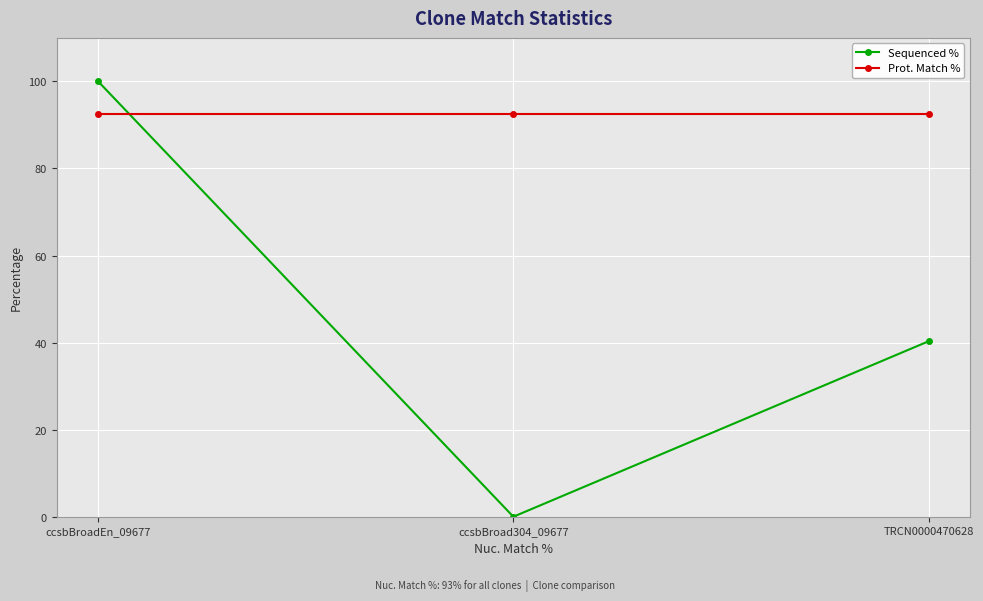

Which series has the largest range (max minus min)?

Sequenced %